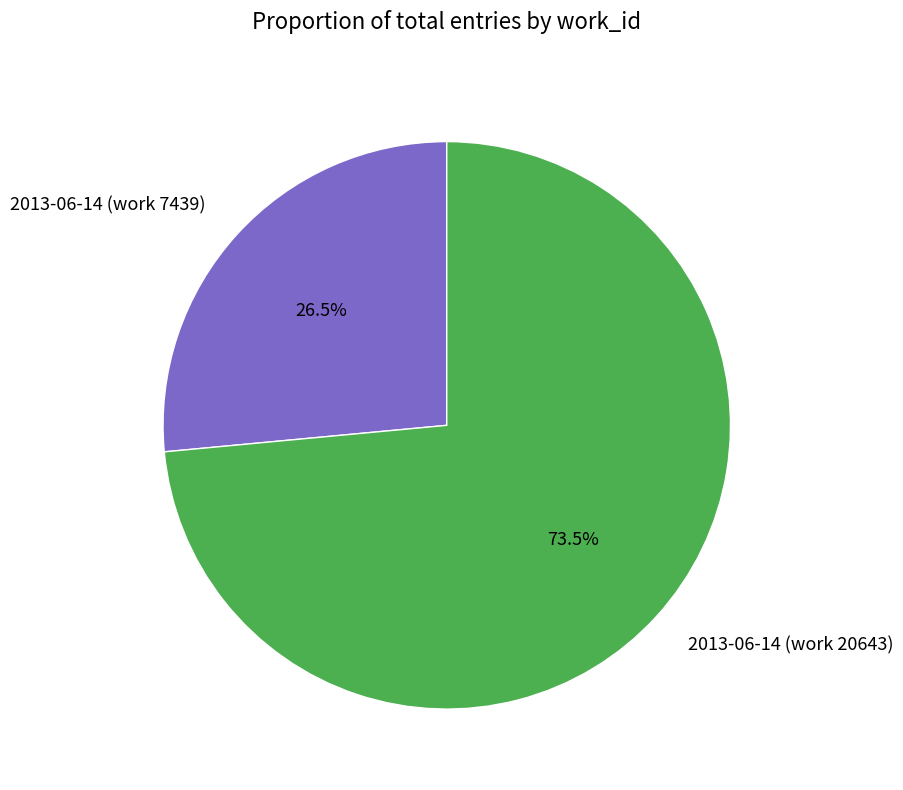

Rank the categories by value from highest to lowest.

2013-06-14 (work 20643), 2013-06-14 (work 7439)